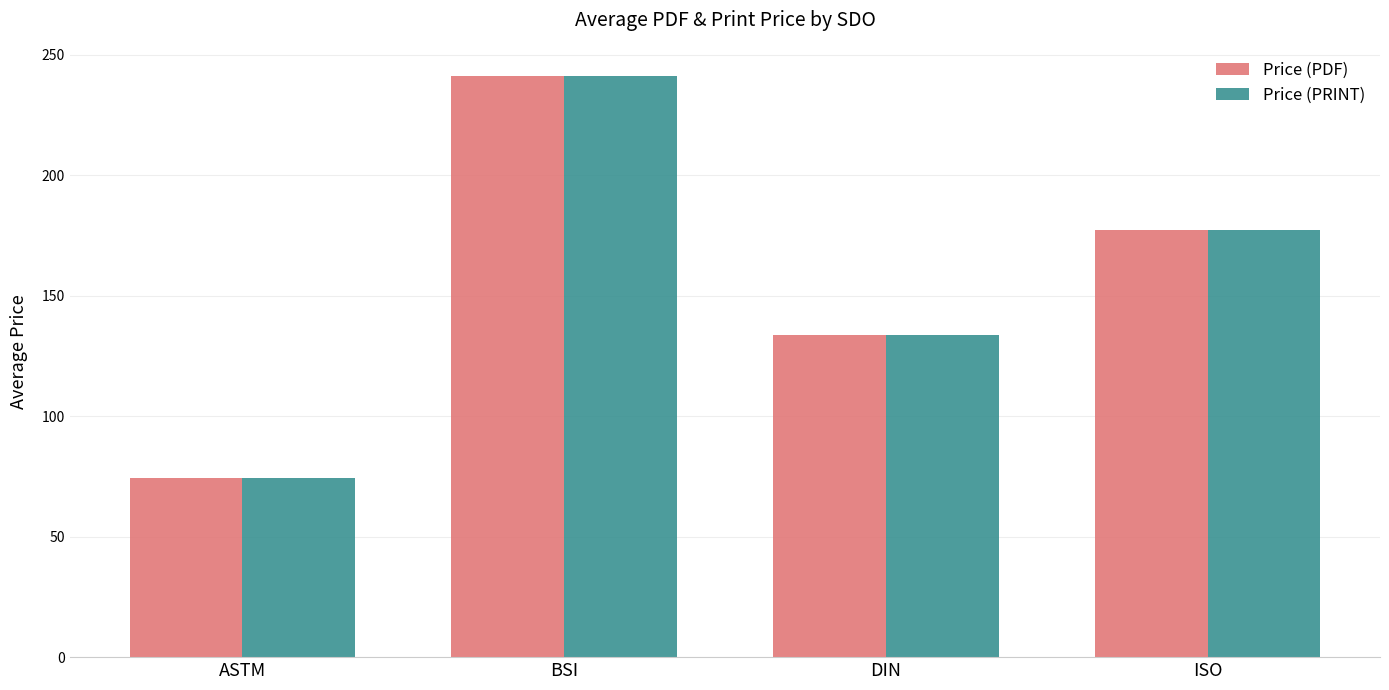

Which category has the highest value across all series?

BSI